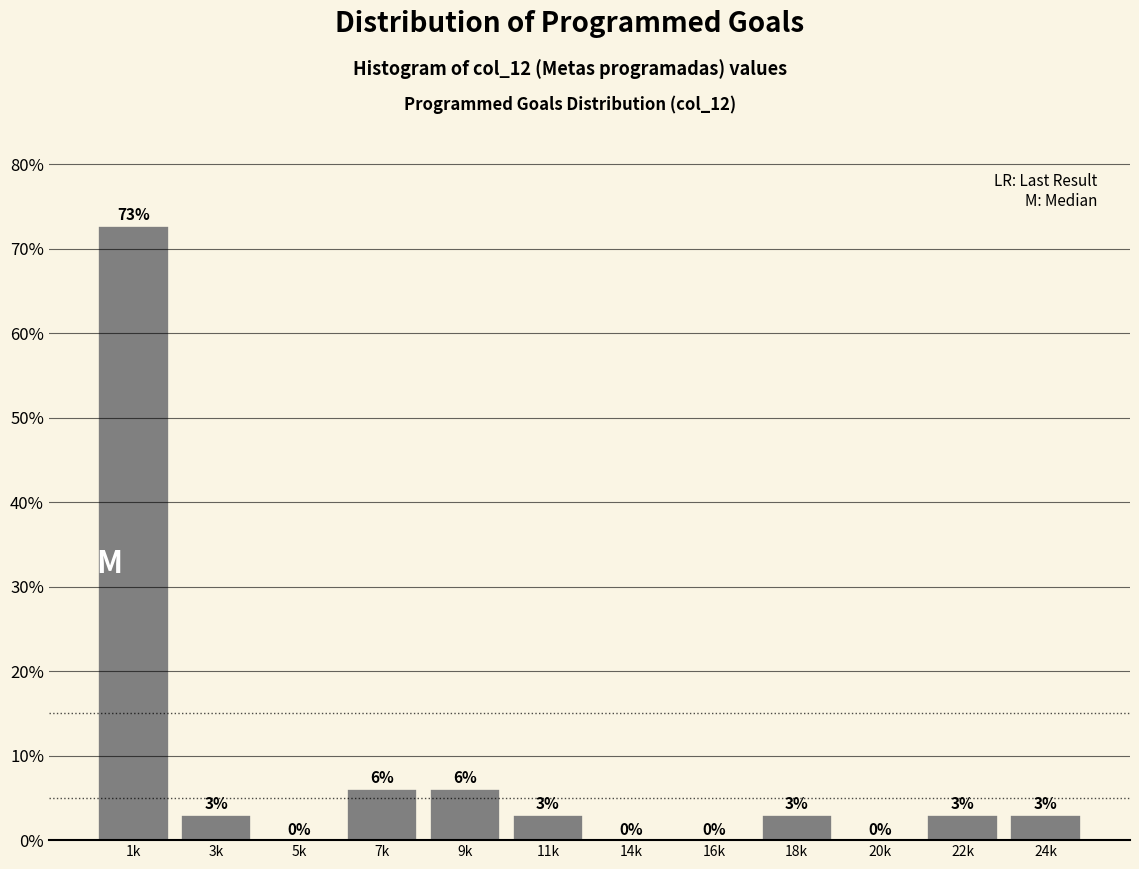

Which has a higher value, 11k or 9k?

9k